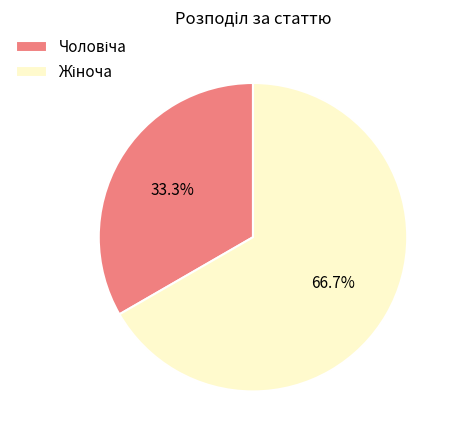

Is there any slice that represents more than half of the pie?

Yes